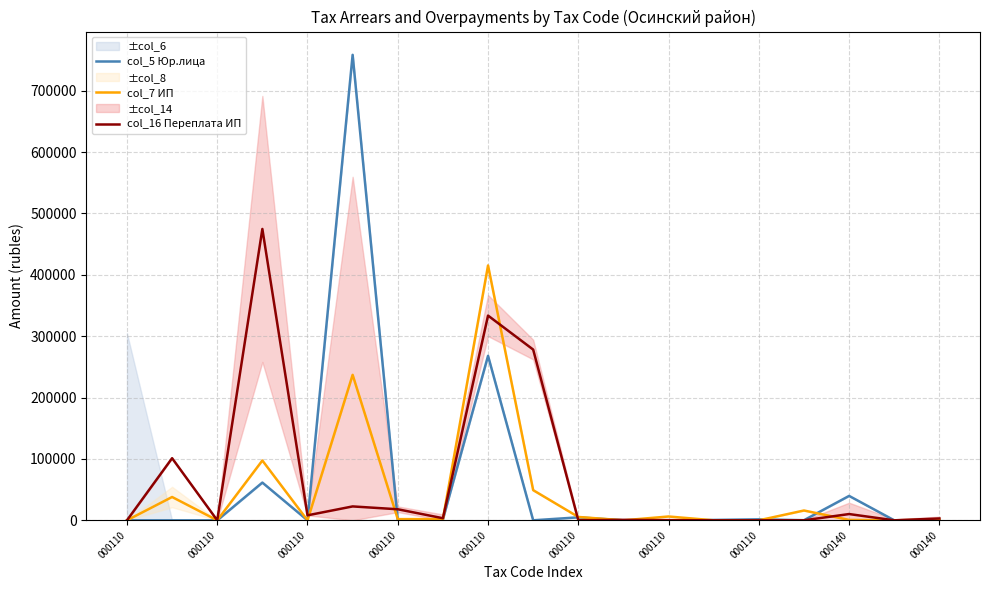

Is the value of col_5 Юр.лица at 000110 greater than the value of col_7 ИП at 000110?

No